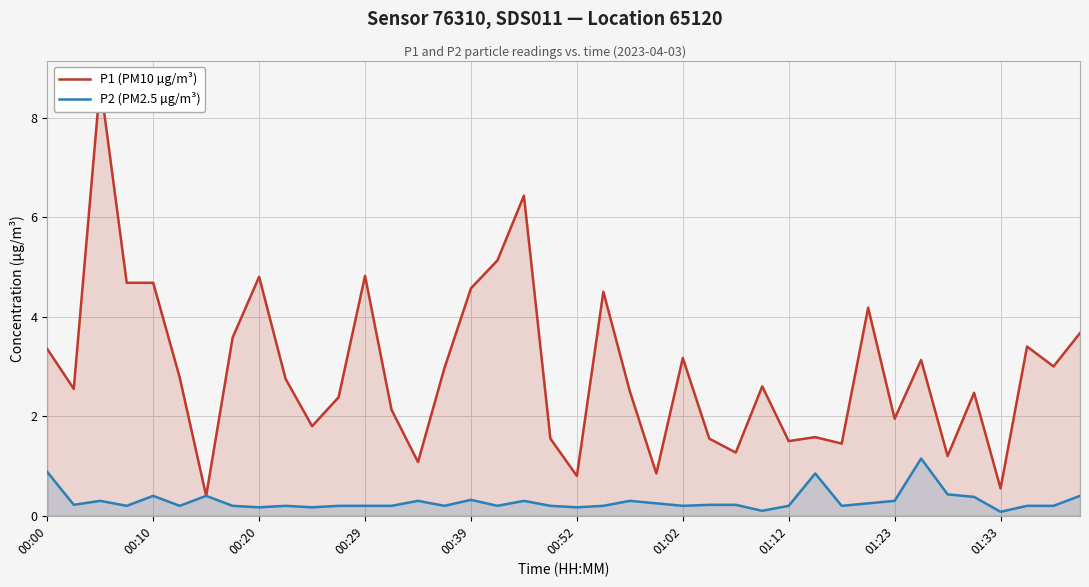

What is the difference between the maximum and second lowest values in the P2 (PM2.5 µg/m³) series?

1.0